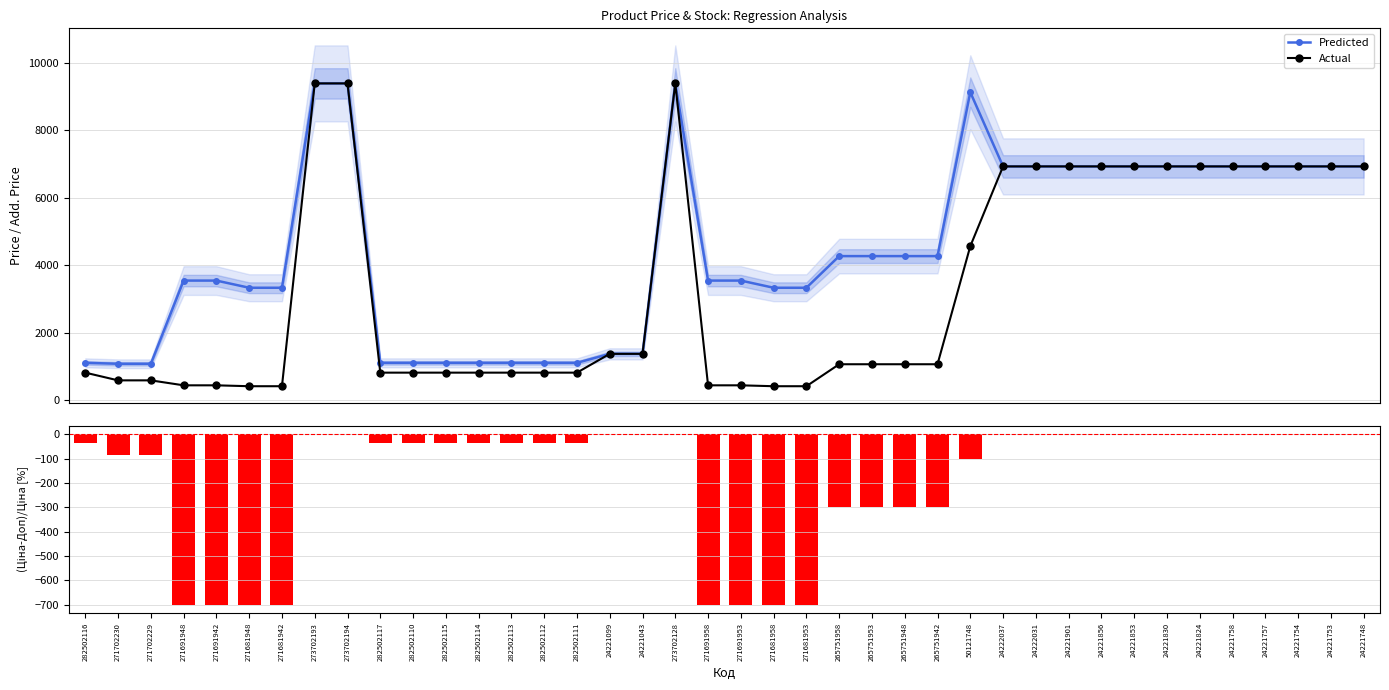

Reading left to right, what are all the values shown in this chart?

Predicted: 282502116=1109.2	271702230=1081.7	271702229=1081.7	271691948=3545.0	271691942=3545.0	271681948=3332.5	271681942=3332.5	273702193=9384.0	273702194=9384.0	282502117=1109.2	282502110=1109.2	282502115=1109.2	282502114=1109.2	282502113=1109.2	282502112=1109.2	282502111=1109.2	24221099=1375.0	24221043=1375.0	273702128=9384.0	271691958=3545.0	271691953=3545.0	271681958=3332.5	271681953=3332.5	265751958=4269.4	265751953=4269.4	265751948=4269.4	265751942=4269.4	50121748=9123.7	24222037=6925.7	24222031=6925.7	24221901=6925.7	24221856=6925.7	24221853=6925.7	24221830=6925.7	24221824=6925.7	24221758=6925.7	24221757=6925.7	24221754=6925.7	24221753=6925.7	24221748=6925.7
Actual: 282502116=818.5	271702230=589.9	271702229=589.9	271691948=443.1	271691942=443.1	271681948=416.6	271681942=416.6	273702193=9384.0	273702194=9384.0	282502117=818.5	282502110=818.5	282502115=818.5	282502114=818.5	282502113=818.5	282502112=818.5	282502111=818.5	24221099=1375.4	24221043=1375.4	273702128=9384.0	271691958=443.1	271691953=443.1	271681958=416.6	271681953=416.6	265751958=1067.3	265751953=1067.3	265751948=1067.3	265751942=1067.3	50121748=4561.9	24222037=6925.7	24222031=6925.7	24221901=6925.7	24221856=6925.7	24221853=6925.7	24221830=6925.7	24221824=6925.7	24221758=6925.7	24221757=6925.7	24221754=6925.7	24221753=6925.7	24221748=6925.7
(Ціна-Доп.)/Ціна: 282502116=-35.5	271702230=-83.4	271702229=-83.4	271691948=-700.0	271691942=-700.0	271681948=-700.0	271681942=-700.0	273702193=0.0	273702194=0.0	282502117=-35.5	282502110=-35.5	282502115=-35.5	282502114=-35.5	282502113=-35.5	282502112=-35.5	282502111=-35.5	24221099=0.0	24221043=0.0	273702128=0.0	271691958=-700.0	271691953=-700.0	271681958=-700.0	271681953=-700.0	265751958=-300.0	265751953=-300.0	265751948=-300.0	265751942=-300.0	50121748=-100.0	24222037=0.0	24222031=0.0	24221901=0.0	24221856=0.0	24221853=0.0	24221830=0.0	24221824=0.0	24221758=0.0	24221757=0.0	24221754=0.0	24221753=0.0	24221748=0.0